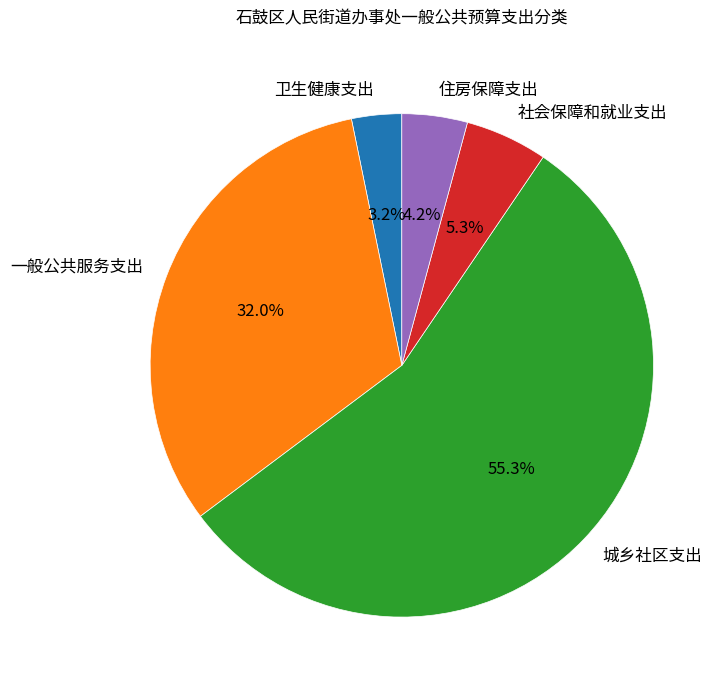

Which category accounts for the majority?

城乡社区支出